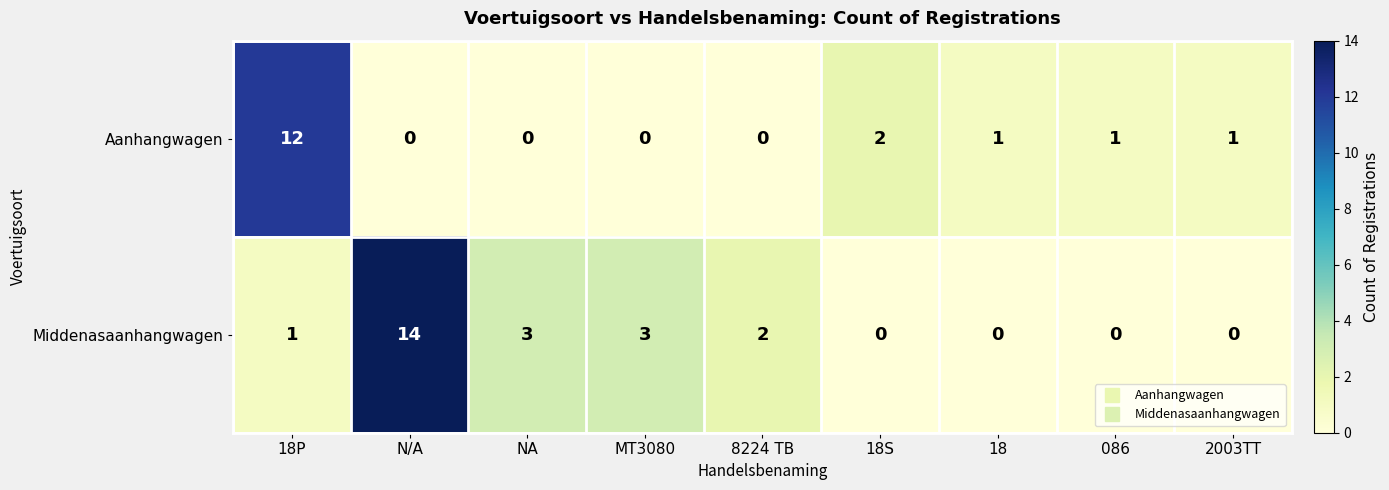

Rank the series by their average value, from lowest to highest.

Aanhangwagen, Middenasaanhangwagen